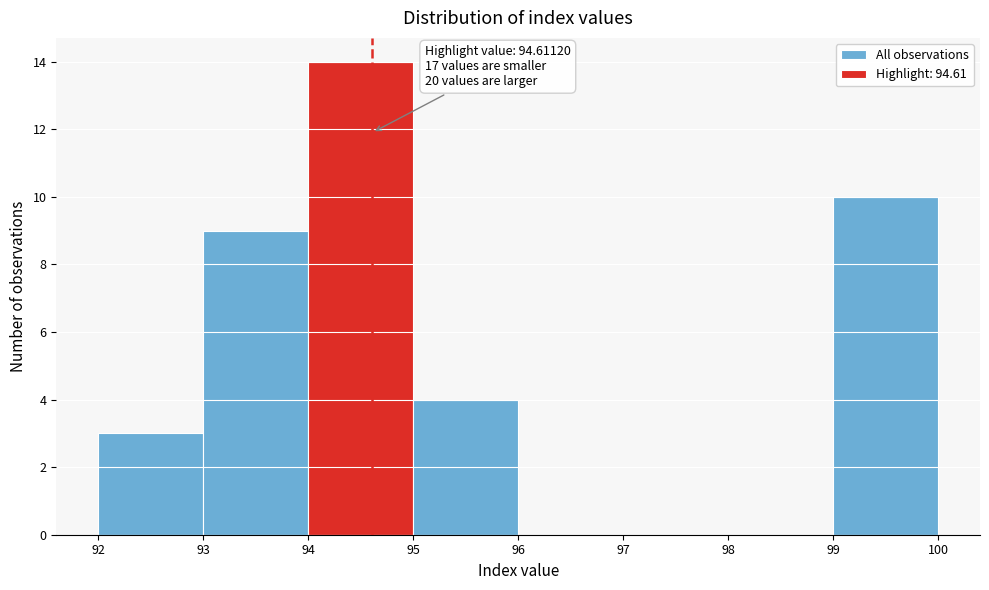

Which range on the x-axis has the tallest bar?

94 to 95